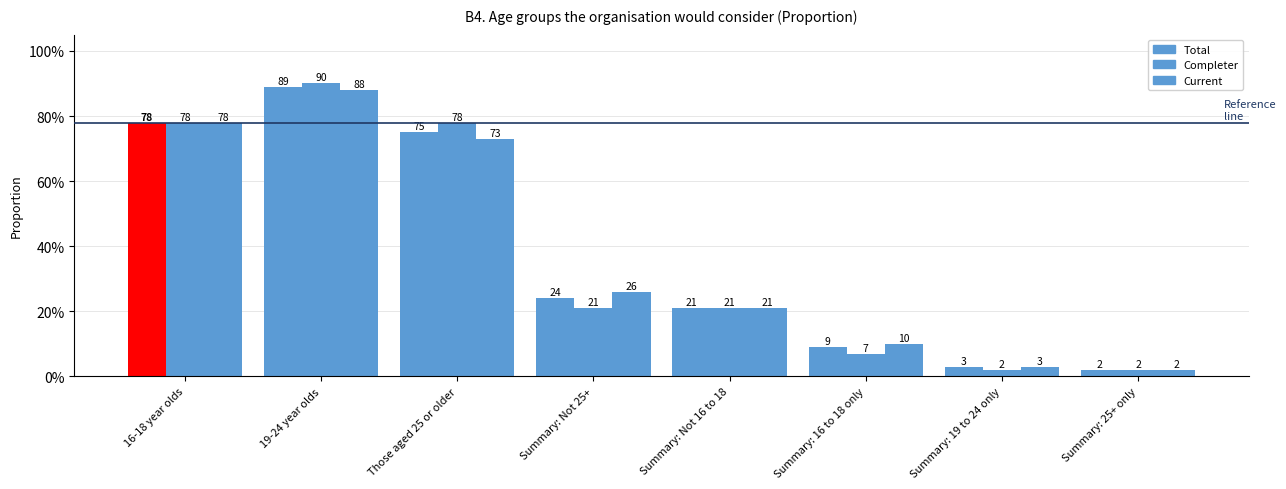

What is the sum of the Completer values at Those aged 25 or older and Summary: 16 to 18 only?

0.9